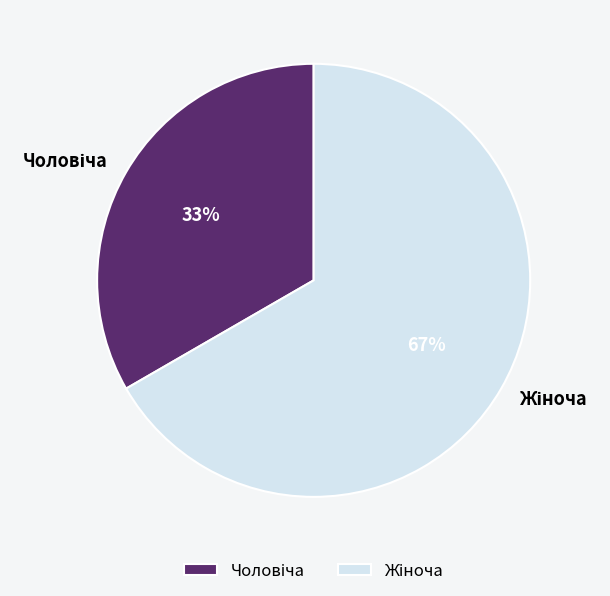

Count the number of slices in the pie.

2